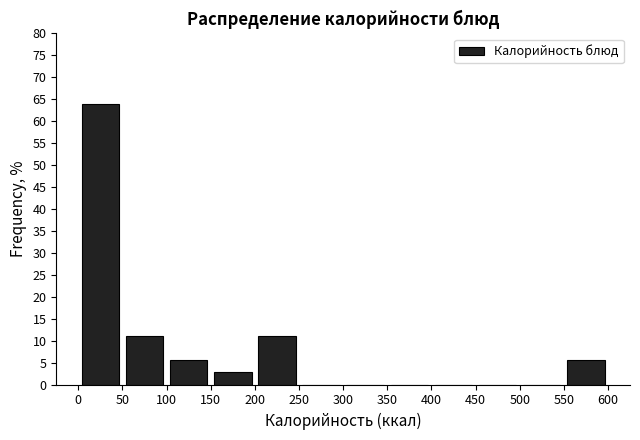

Reading left to right, transcribe this chart: for each bar, give the range it covers on the x-axis and its height. The values are not printed on the chart, so give them approximately, as read against the axis.

0 to 50: 64.0
50 to 100: 11.0
100 to 150: 5.5
150 to 200: 3.0
200 to 250: 11.0
250 to 300: 0
300 to 350: 0
350 to 400: 0
400 to 450: 0
450 to 500: 0
500 to 550: 0
550 to 600: 5.5